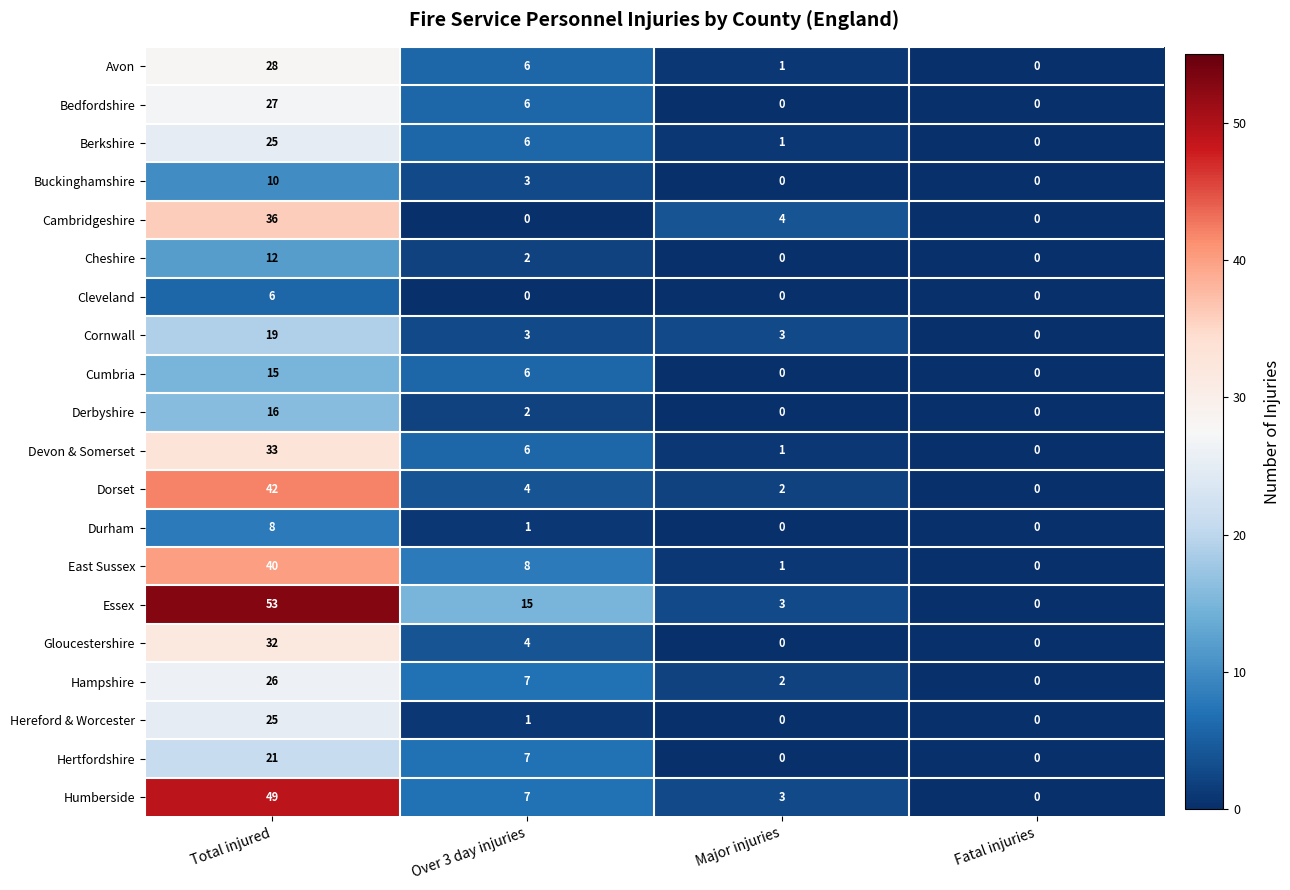

At which label does Hampshire reach its peak?

Total injured